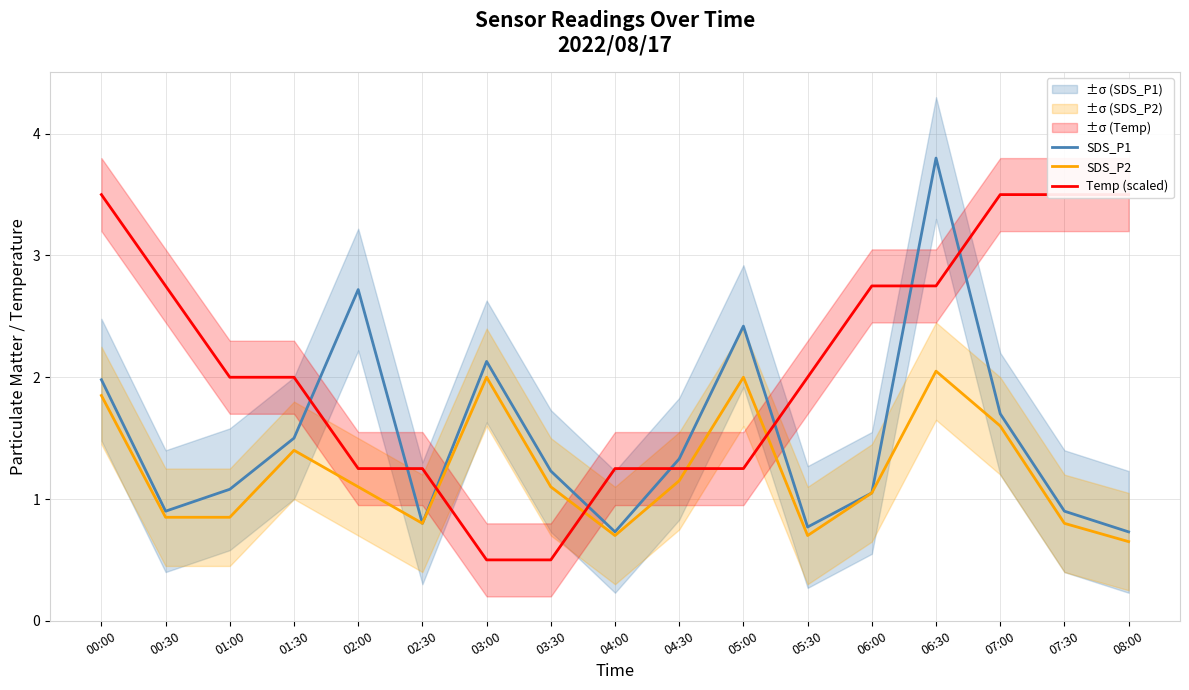

The value of SDS_P1 at 01:00 is 1.1. True or false?

True